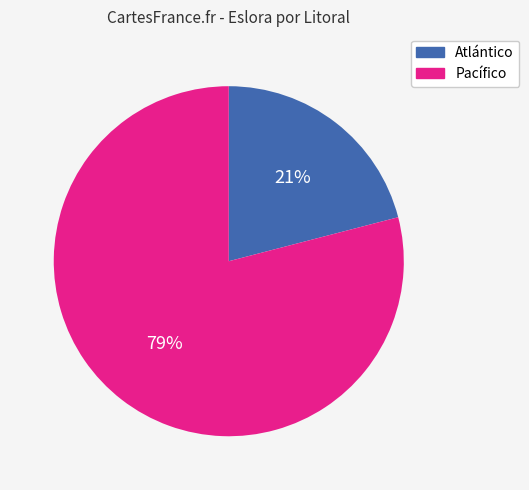

How many segments does this pie chart have?

2